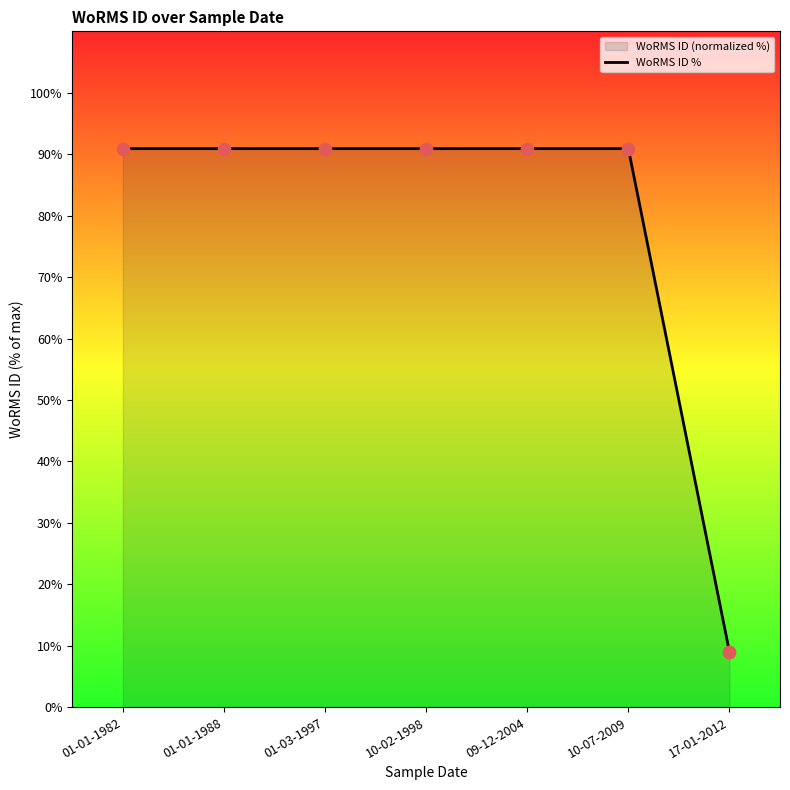

What is the ratio of the value at 01-01-1988 to the value at 01-01-1982?

1.0